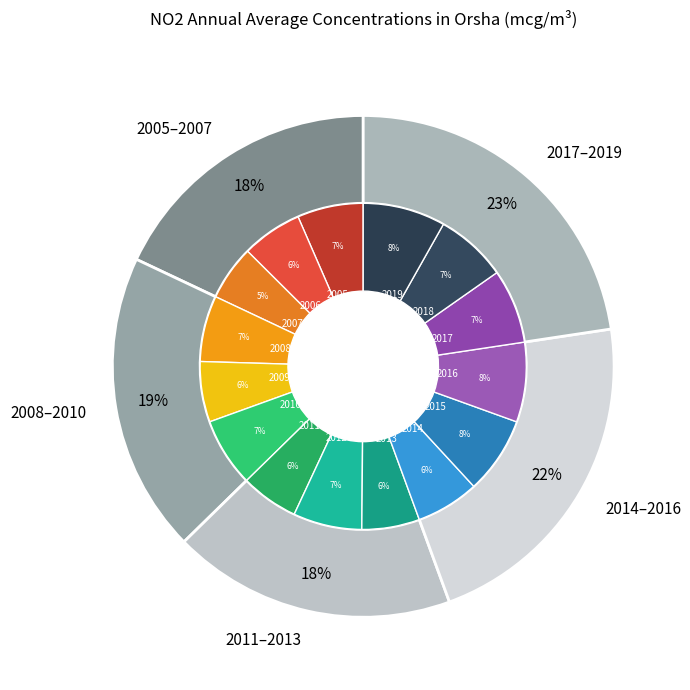

Is 2018 the majority of the pie?

No